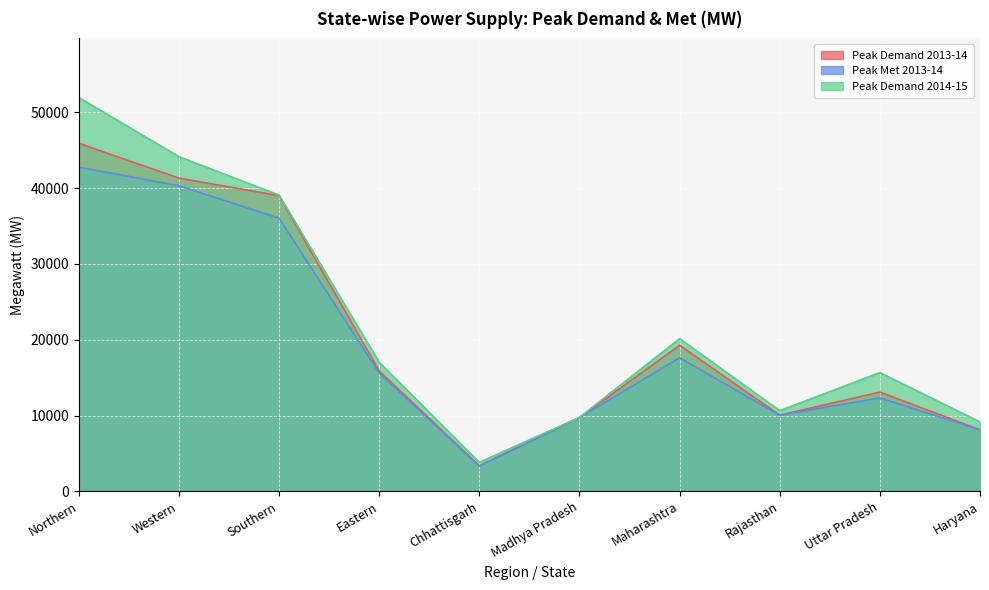

Between Western and Maharashtra, which is larger?

Western